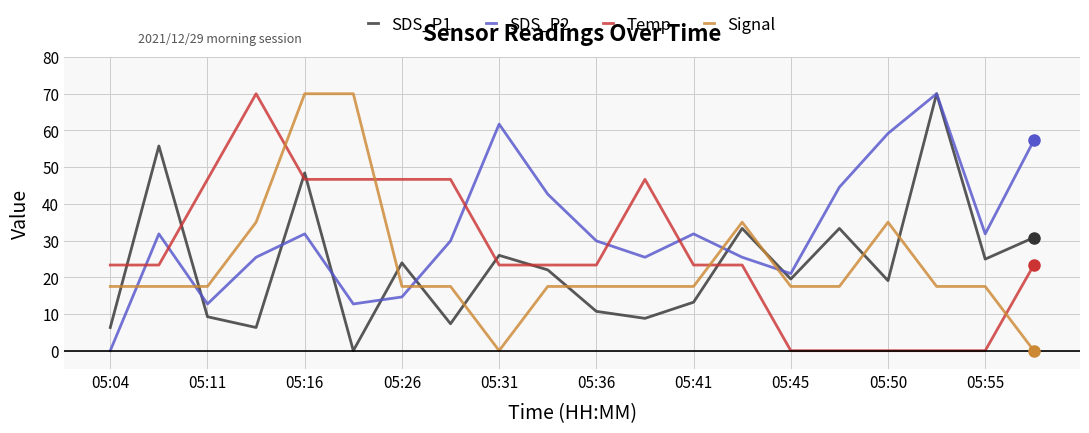

At how many categories does at least one series exceed 6?

20